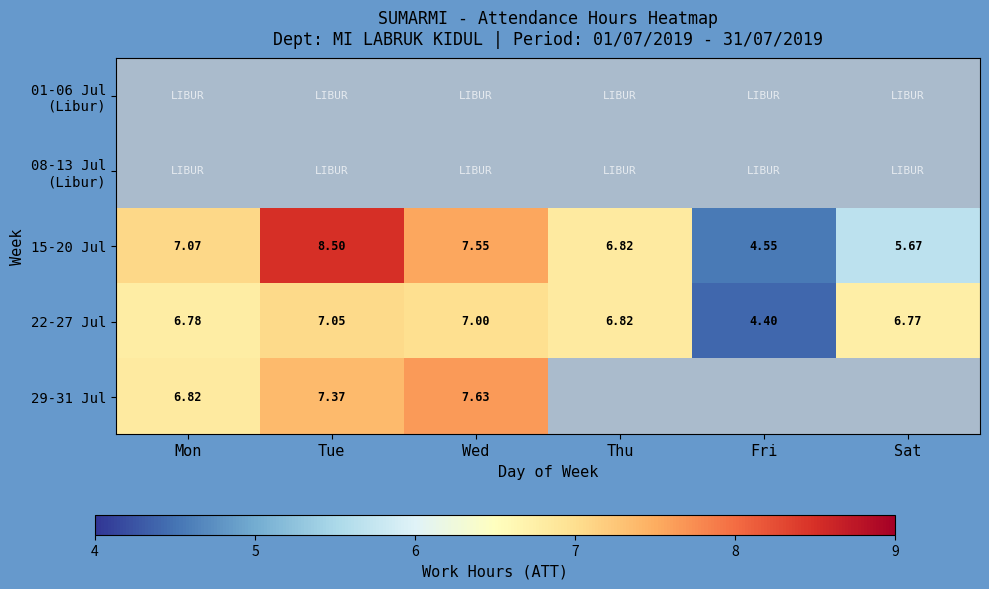

Is the value of 15-20 Jul at Tue greater than the value of 29-31 Jul at Wed?

Yes